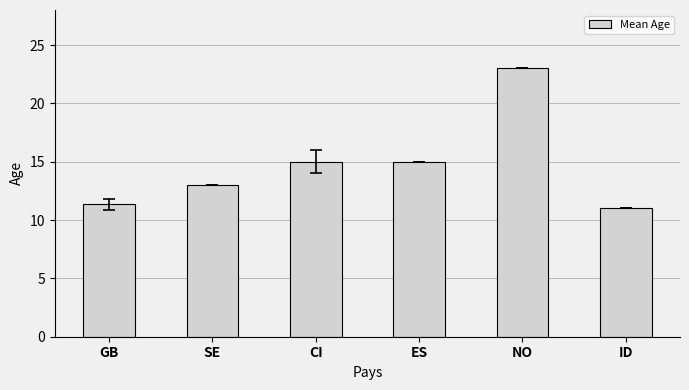

At which category does the chart reach its minimum across all series?

ID